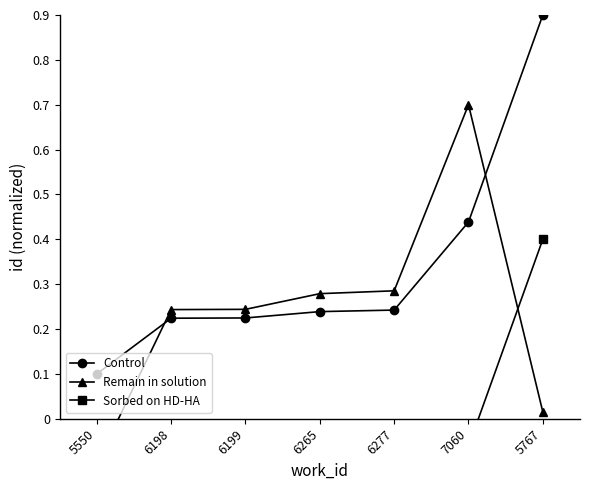

True or false: Control and Sorbed on HD-HA cross at least once.

False